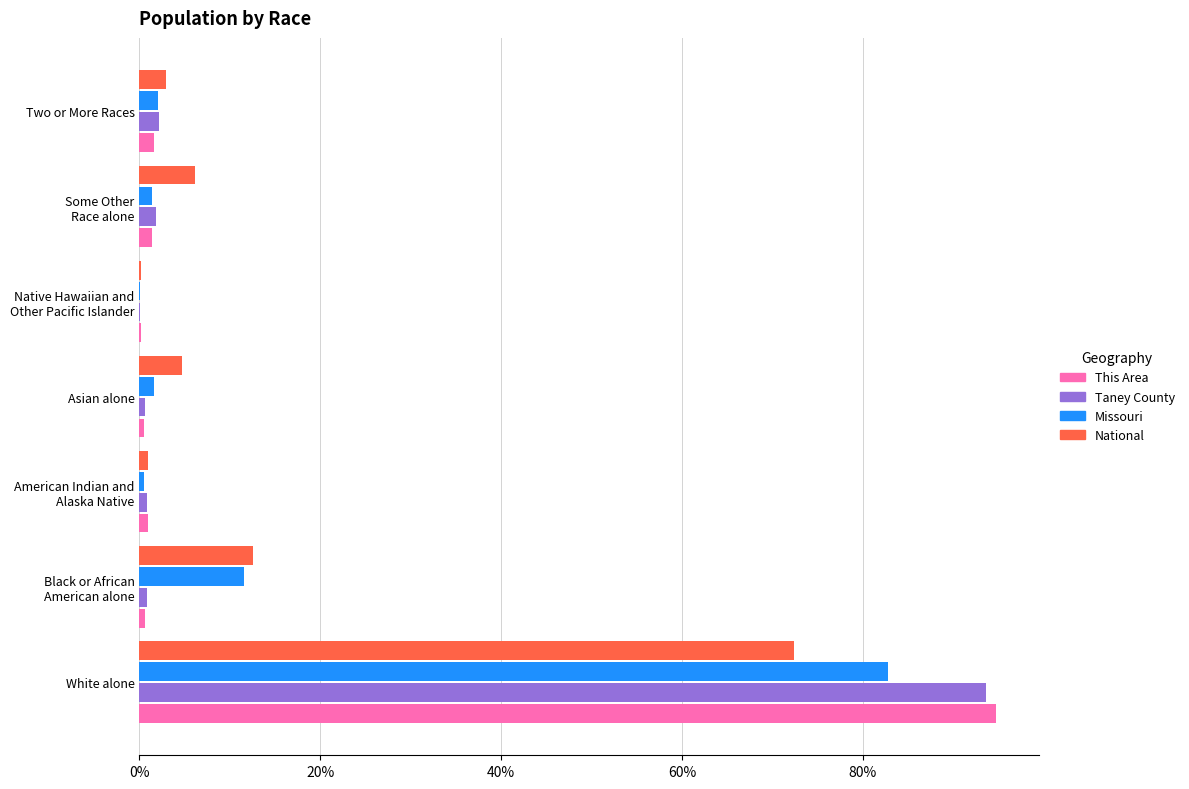

Which category has the highest value in the This Area series?

White alone